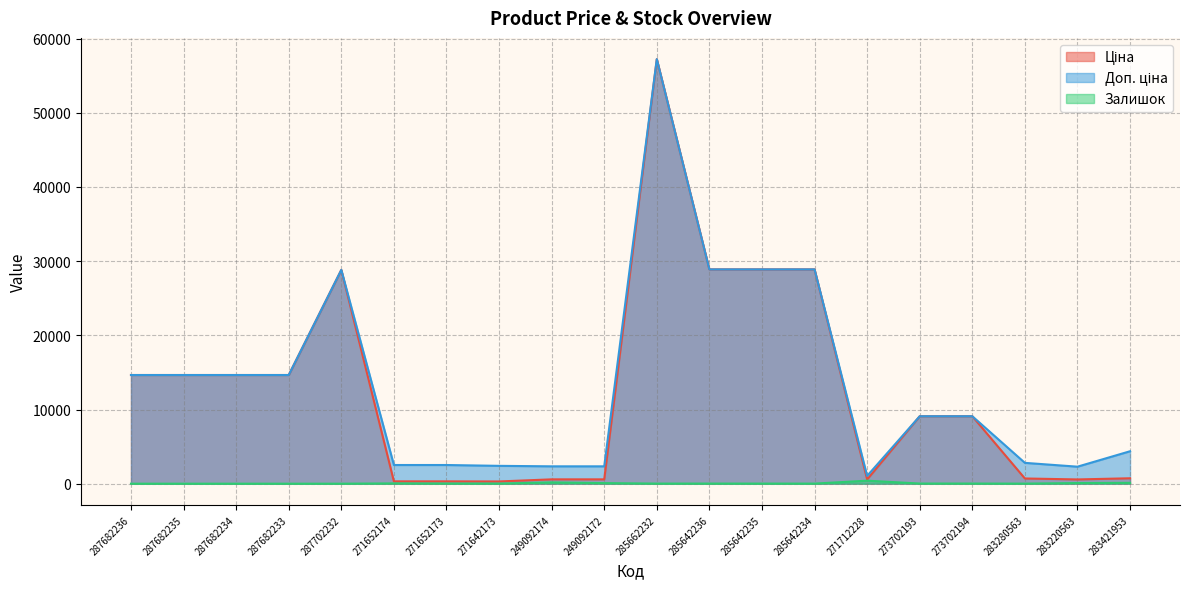

How many values in the Залишок series are below 16?

10